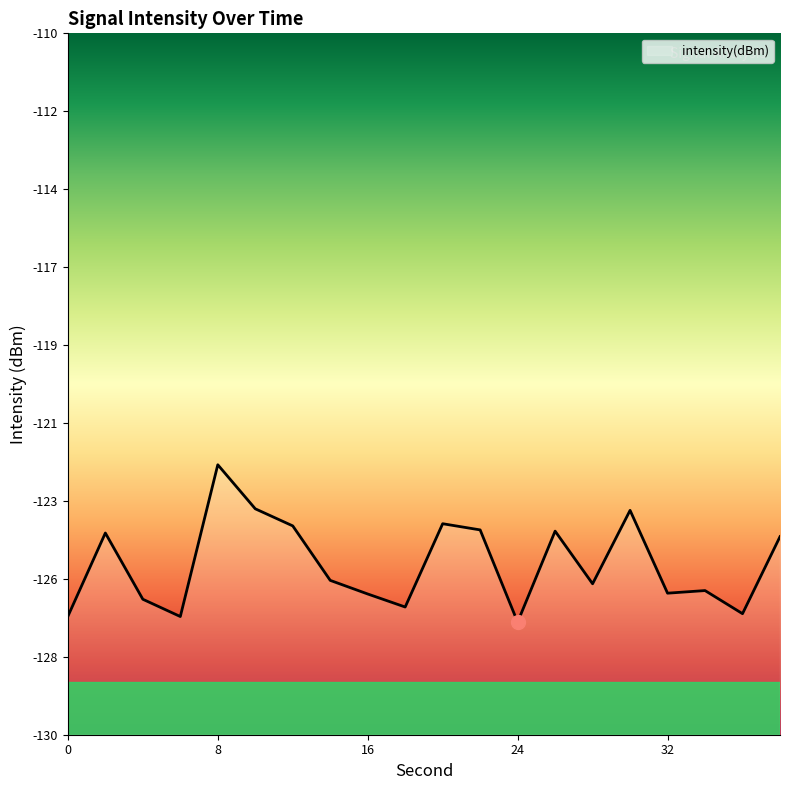

What is the difference between the maximum and second lowest values?

4.3